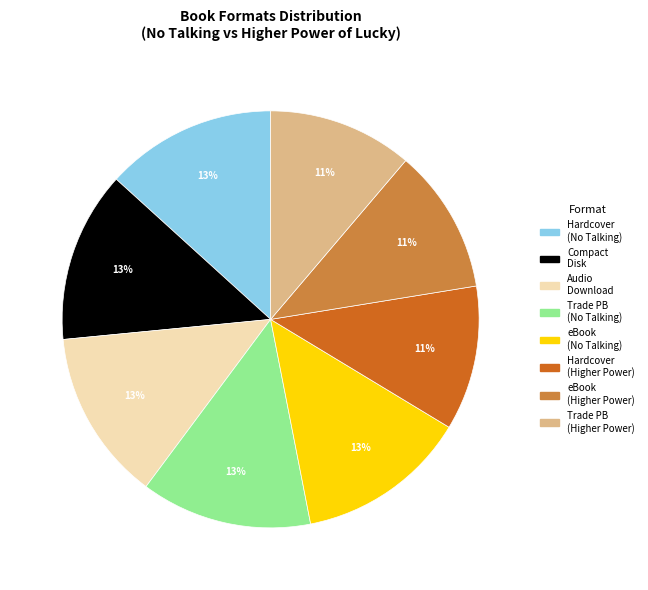

To the nearest percent, what is the difference between the Compact Disk and Hardcover (Higher Power) slice percentages?

2%